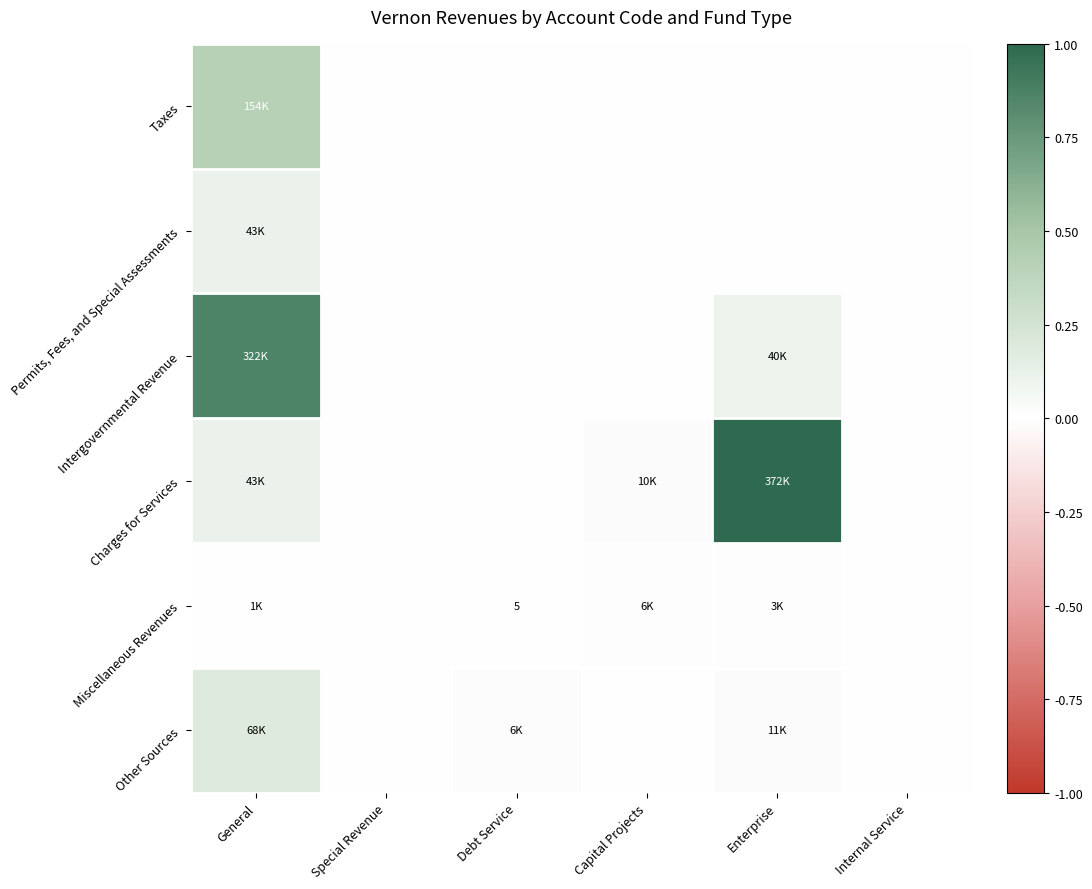

Rank the categories by Miscellaneous Revenues value from lowest to highest.

Special Revenue, Internal Service, Debt Service, General, Enterprise, Capital Projects